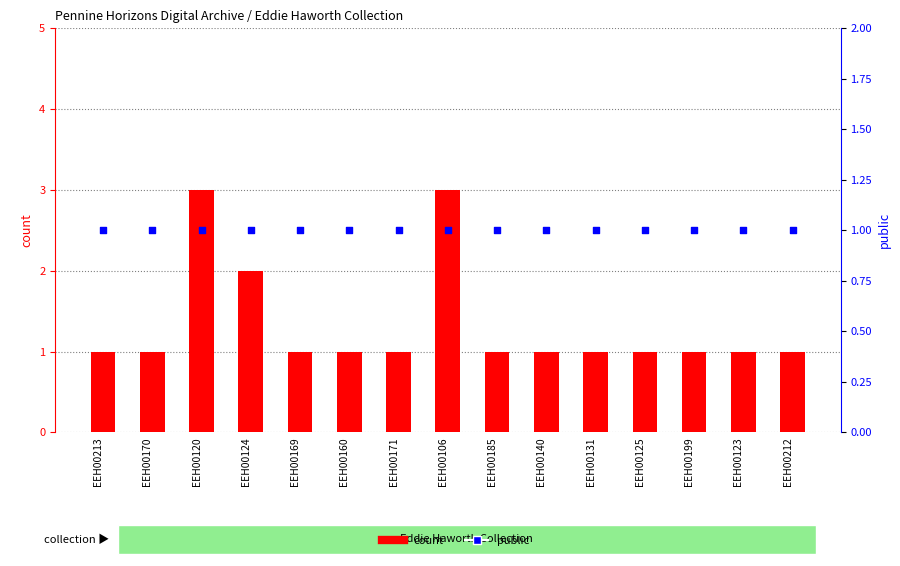

Which series has the widest spread of Y values?

count